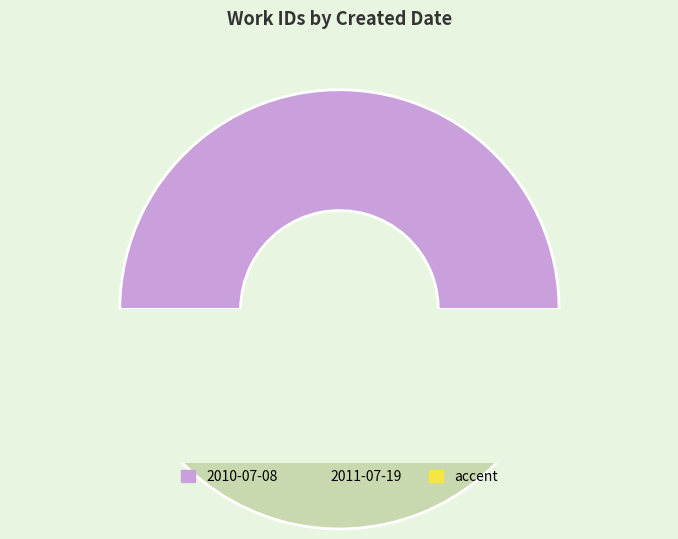

Is it true that 2010-07-08 is 52% of the pie?

False